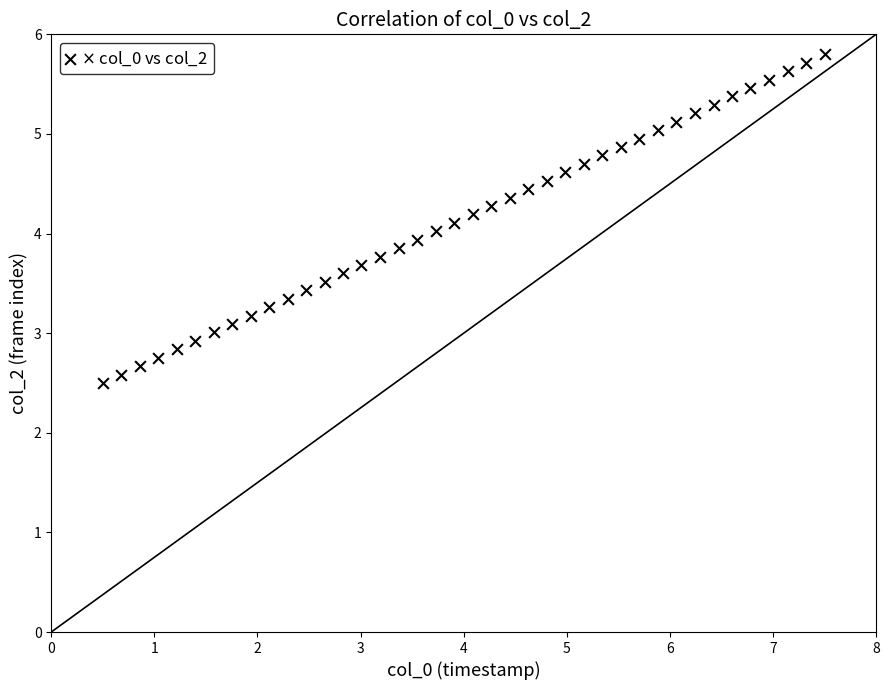

What is the range of Y values (max minus min)?

3.3